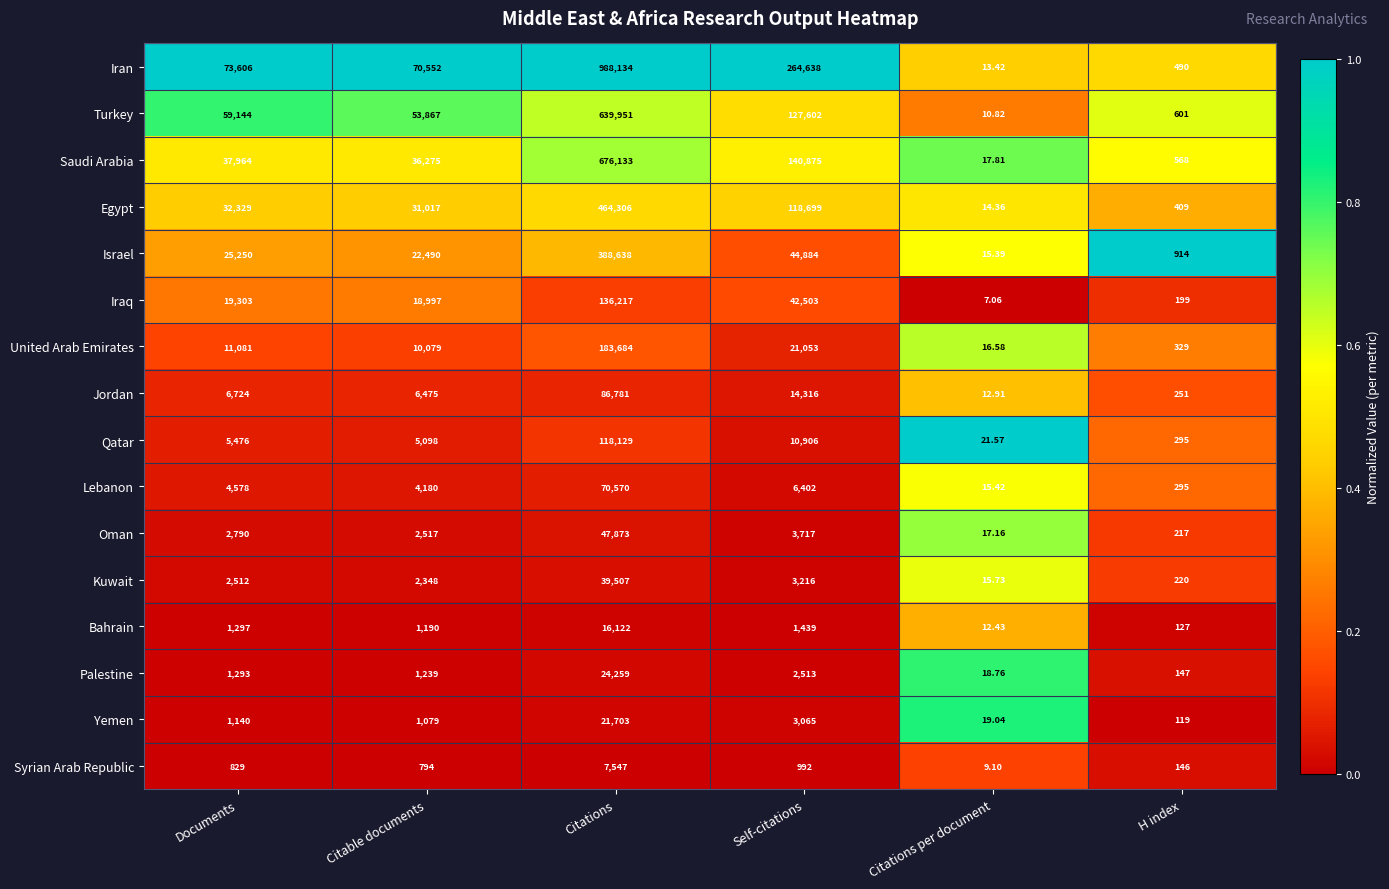

Which series has the widest spread of values?

Iran